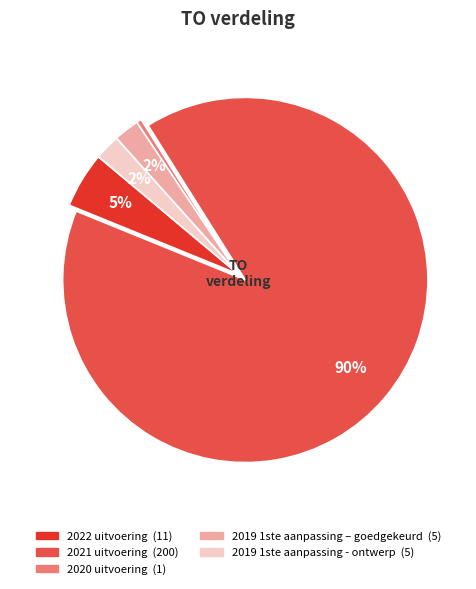

Is it true that 2021 uitvoering is 90% of the pie?

True